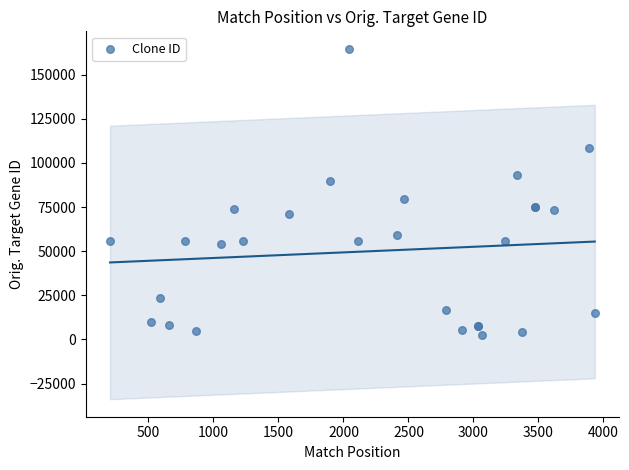

What Y value in the scatter plot is closest to 83454?

79733